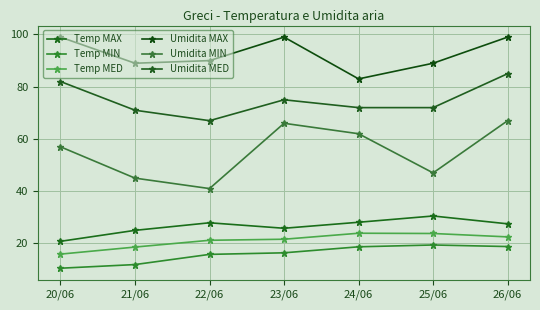

What is the smallest value displayed?

10.5